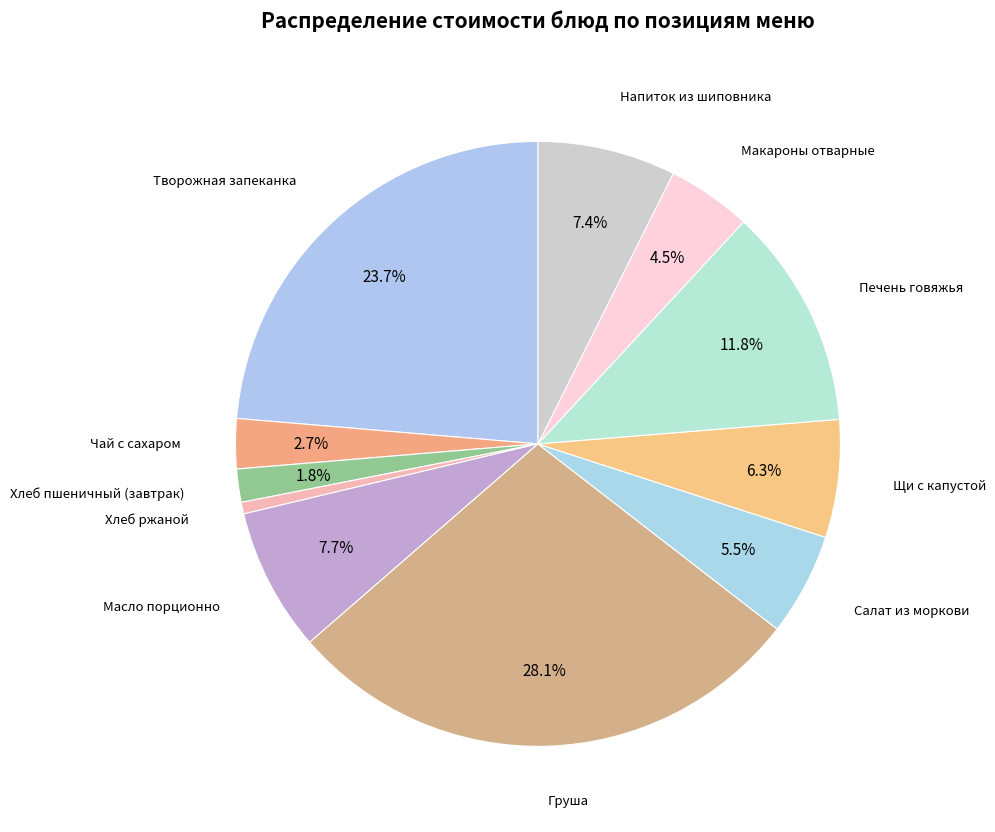

How many segments does this pie chart have?

11